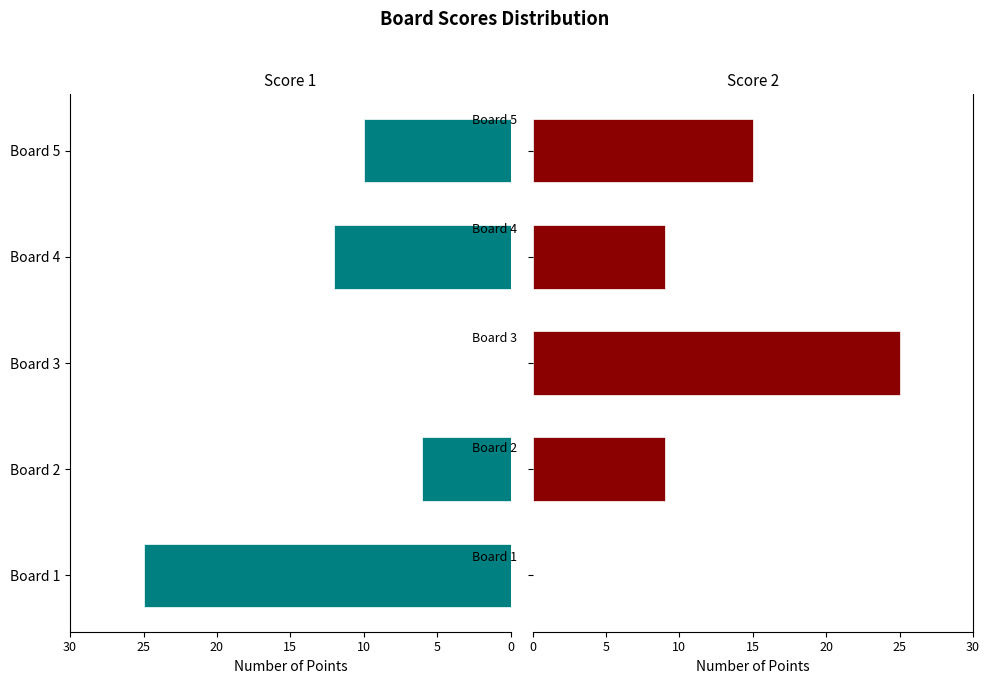

What is the difference between the second highest and second lowest values in the Score 1 series?

6